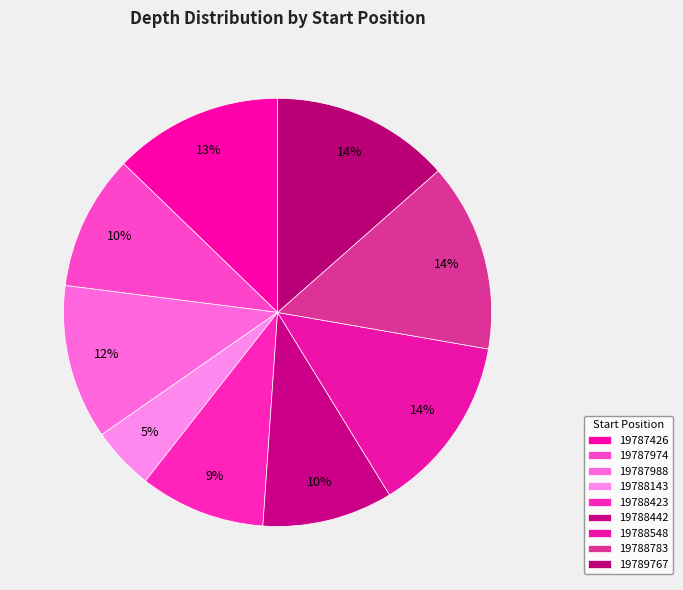

What percentage is NOT represented by 19788423?

90.5%